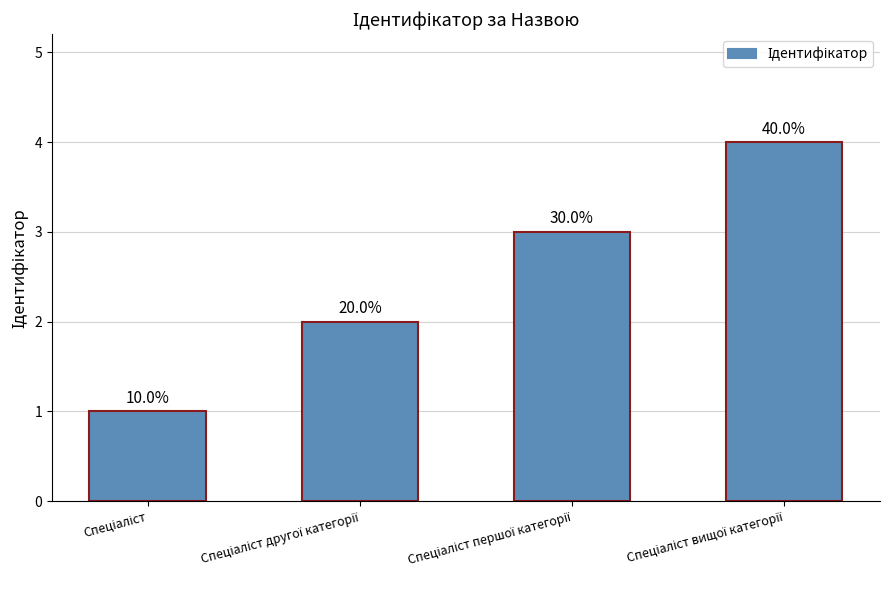

Reading left to right, what are all the values shown in this chart?

1	2	3	4